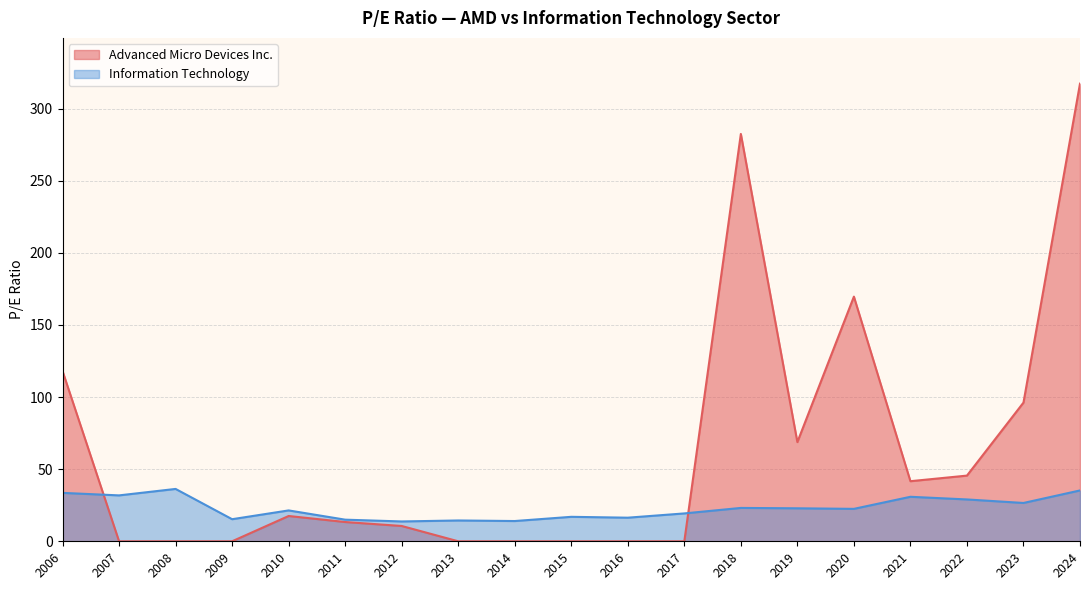

How many intersections are there between Information Technology and Advanced Micro Devices Inc.?

2